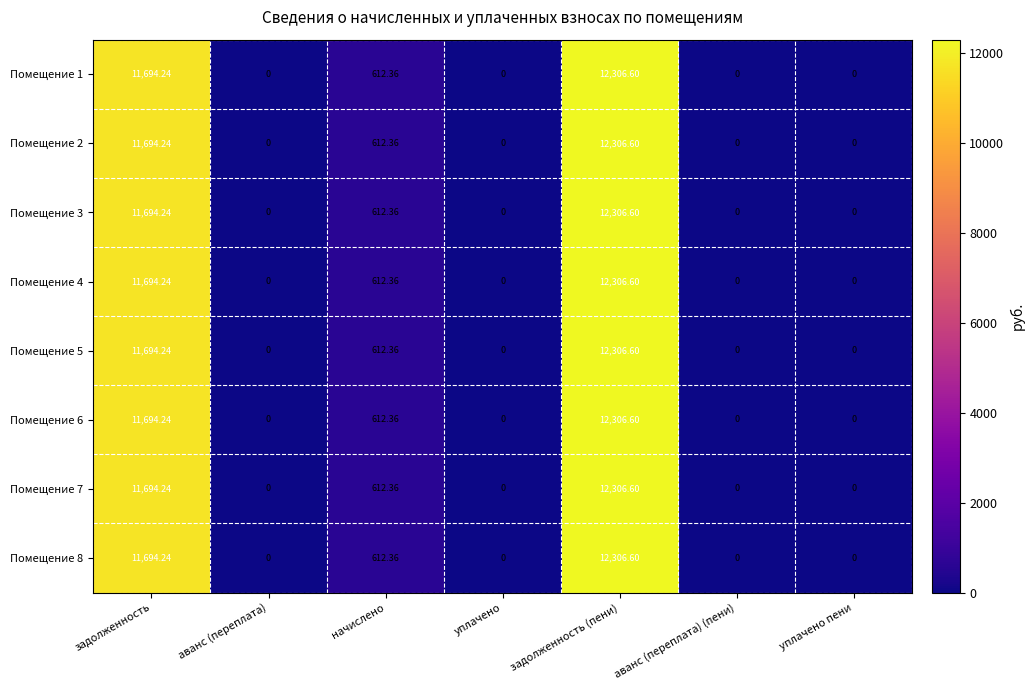

At which category is the sum across all series the highest?

задолженность (пени)